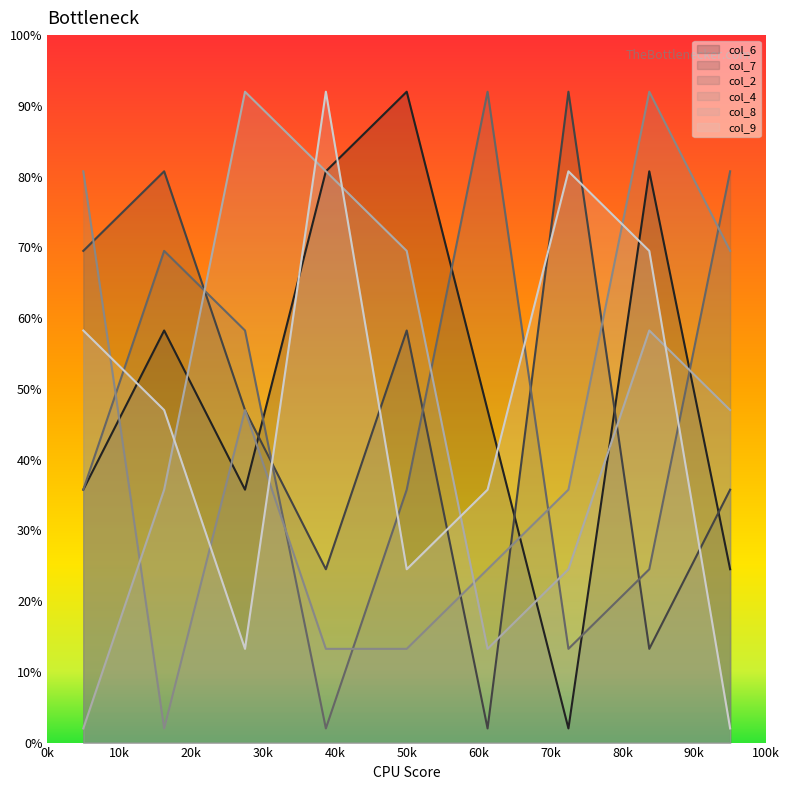

Is the value of col_2 at 7 greater than the value of col_6 at 9?

No